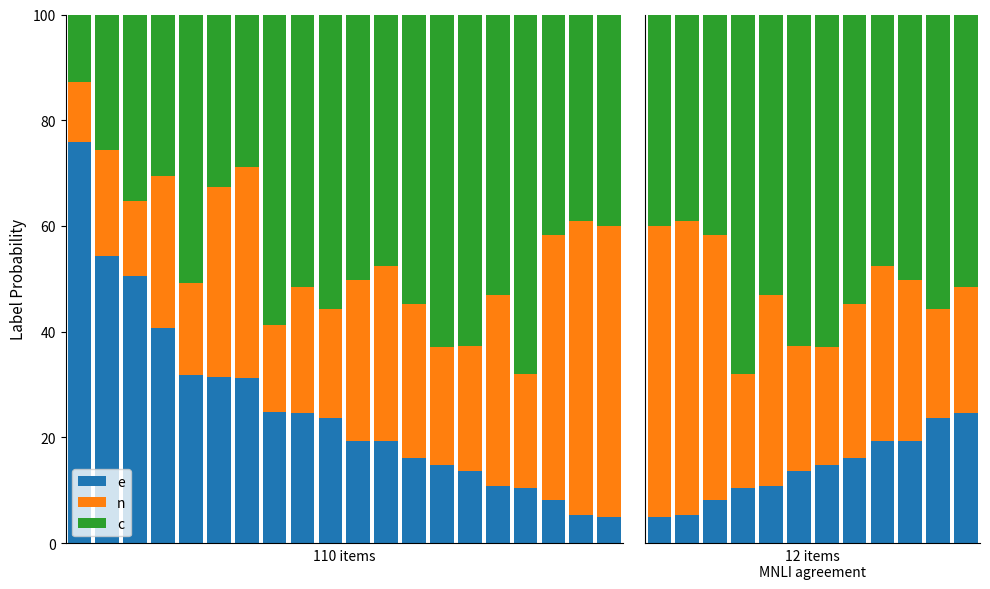

The value of e at 2 is 4.7. True or false?

False